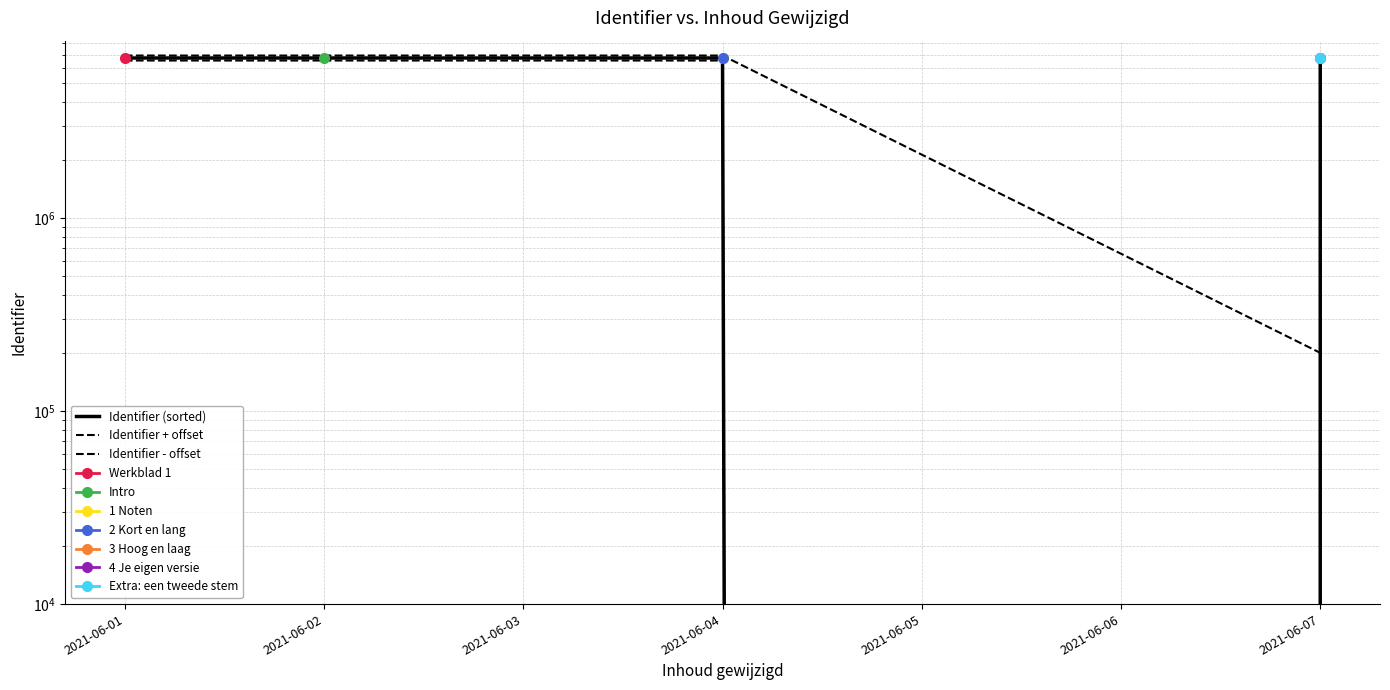

List the series in order of their peak value, lowest first.

Identifier - offset, Identifier (sorted), Identifier + offset